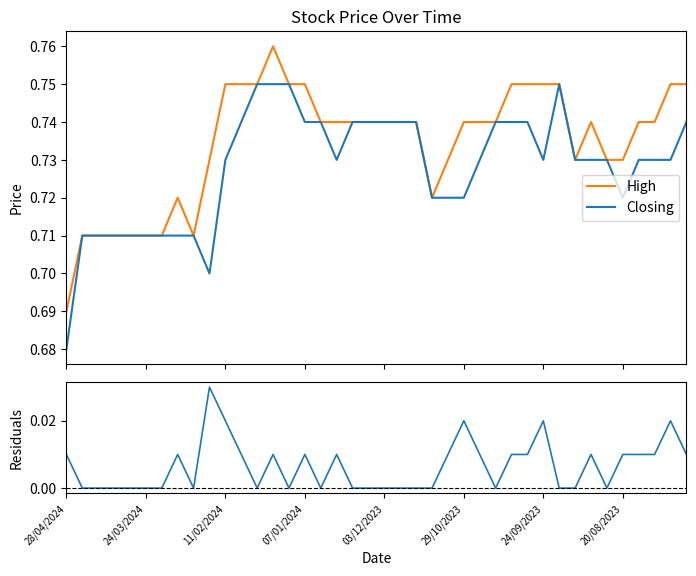

True or false: Closing and High cross at least once.

False